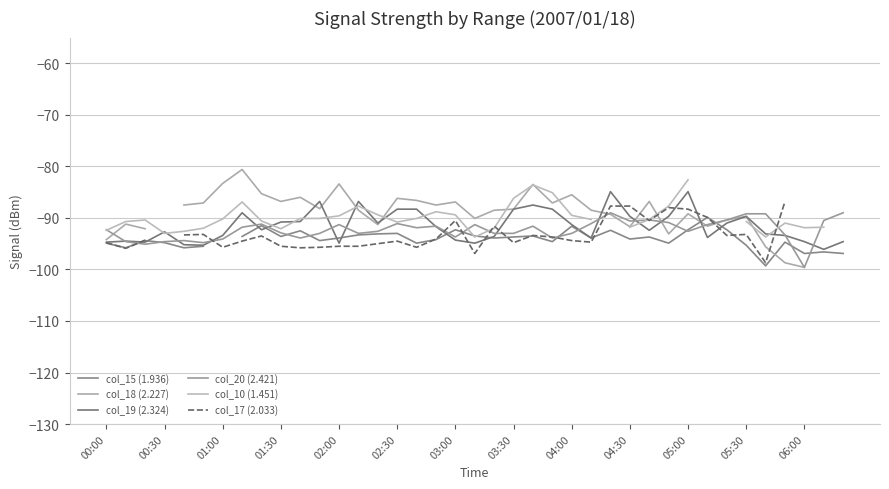

True or false: col_15 (1.936) and col_19 (2.324) cross at least once.

True